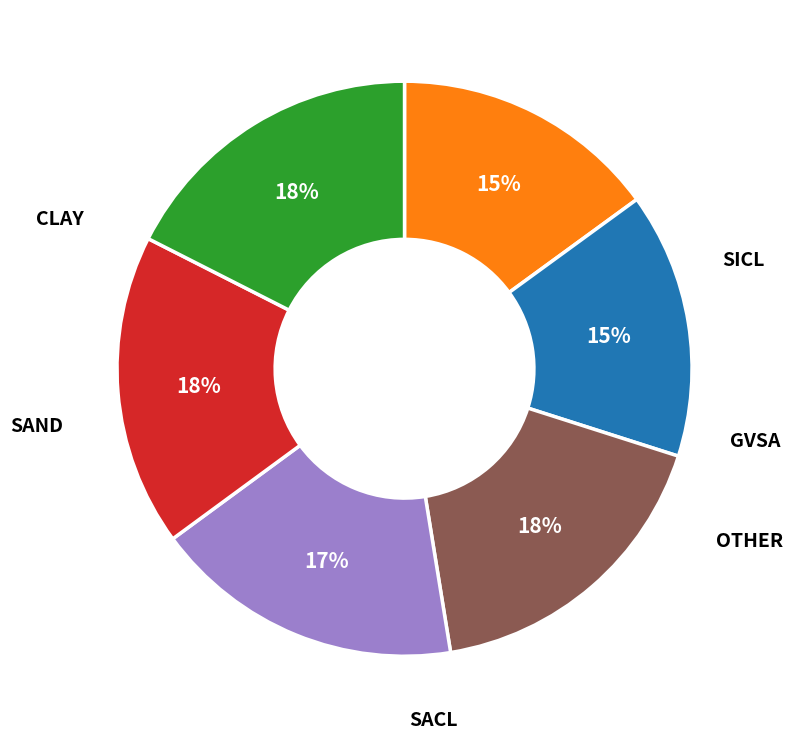

Does any single category account for the majority?

No